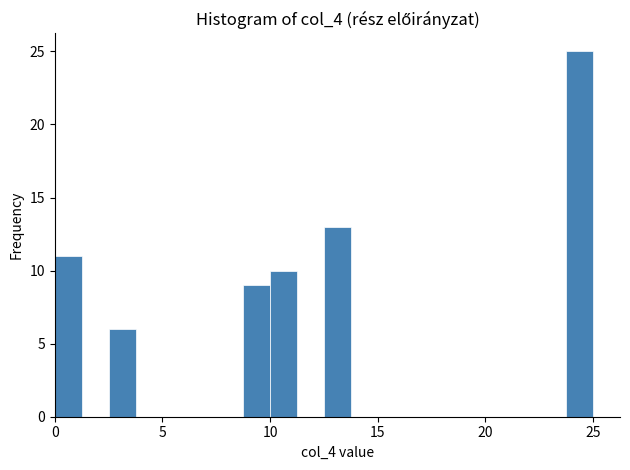

Read against the x-axis, roughly where is the centre of the tallest bar?

24.5